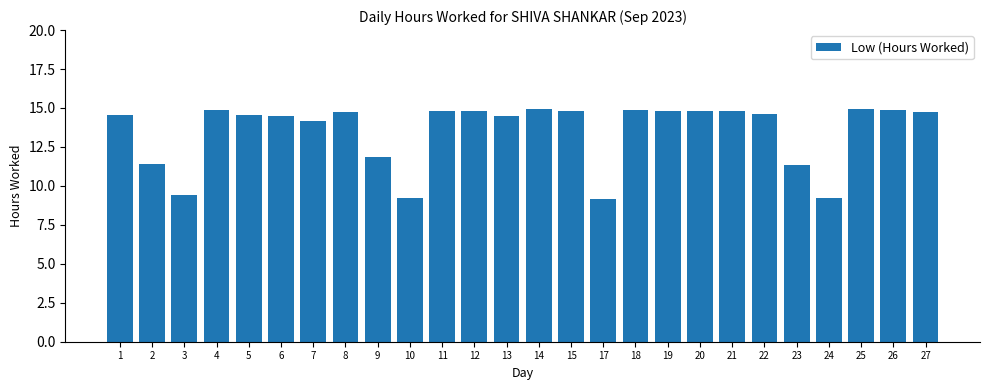

Is it true that the value at 7 is 18.6?

False